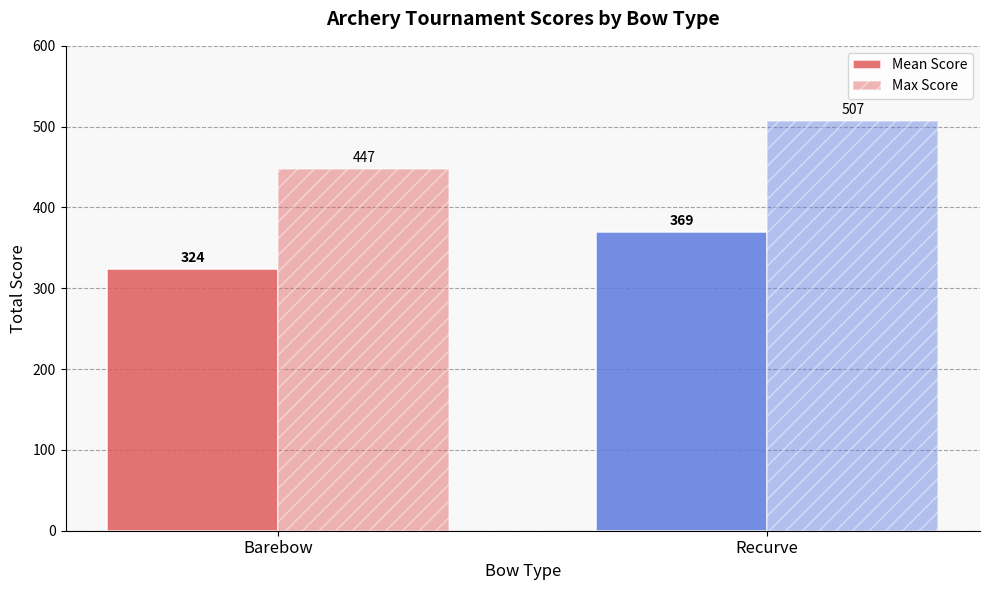

What is the label of the 1st bar from the left?

Barebow